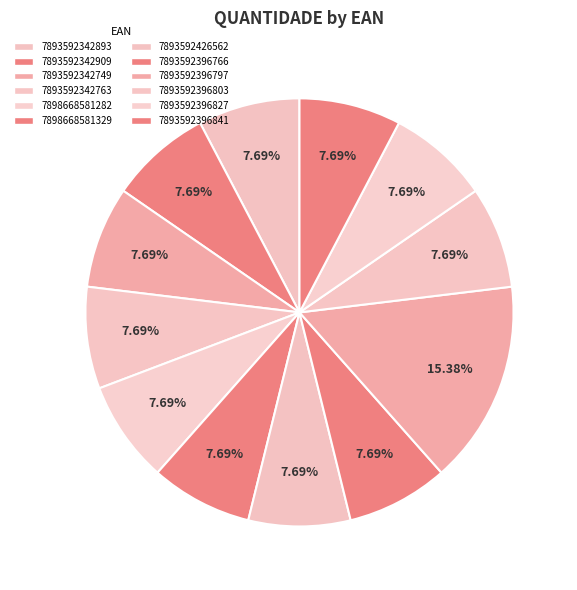

Which slice is the largest?

7893592396797